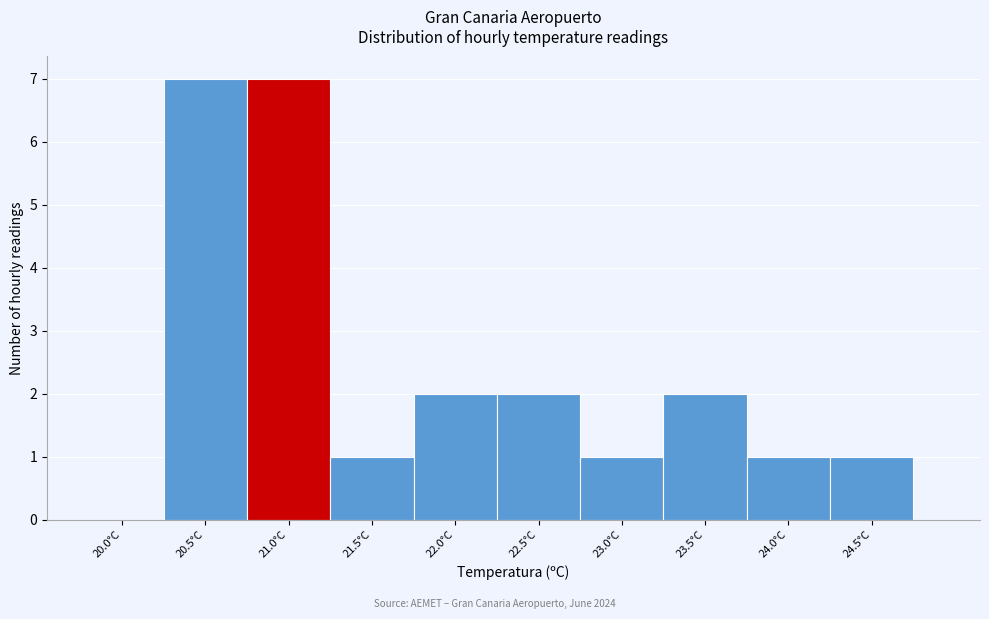

Reading left to right, extract all data points from this chart.

20.0°C=0	20.5°C=7	21.0°C=7	21.5°C=1	22.0°C=2	22.5°C=2	23.0°C=1	23.5°C=2	24.0°C=1	24.5°C=1